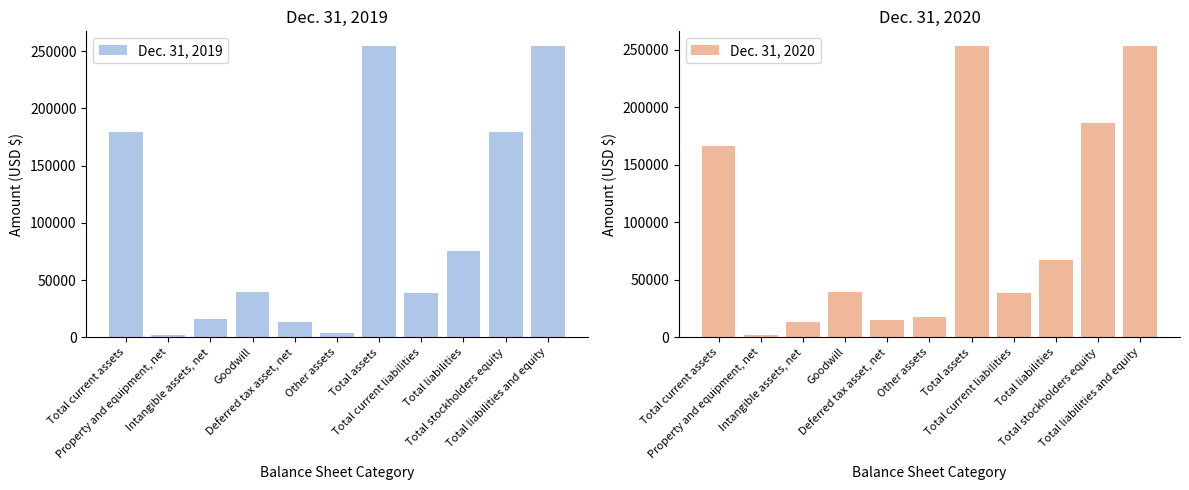

The value of Dec. 31, 2019 at Property and equipment, net is 2202. True or false?

True